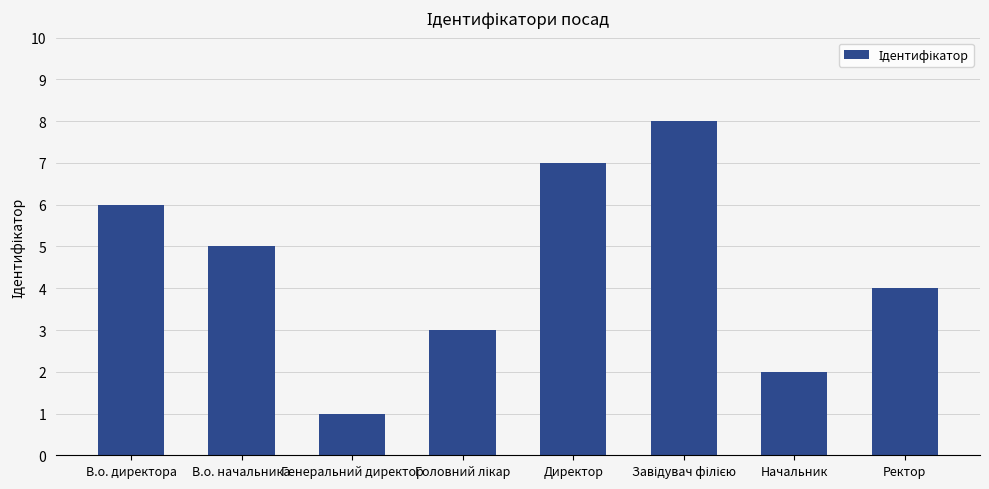

What is the sum of all values?

36